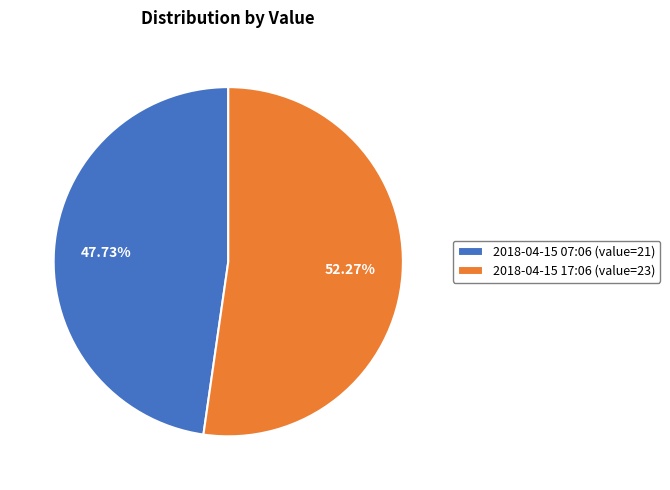

Between 2018-04-15 07:06 (value=21) and 2018-04-15 17:06 (value=23), which is larger?

2018-04-15 17:06 (value=23)